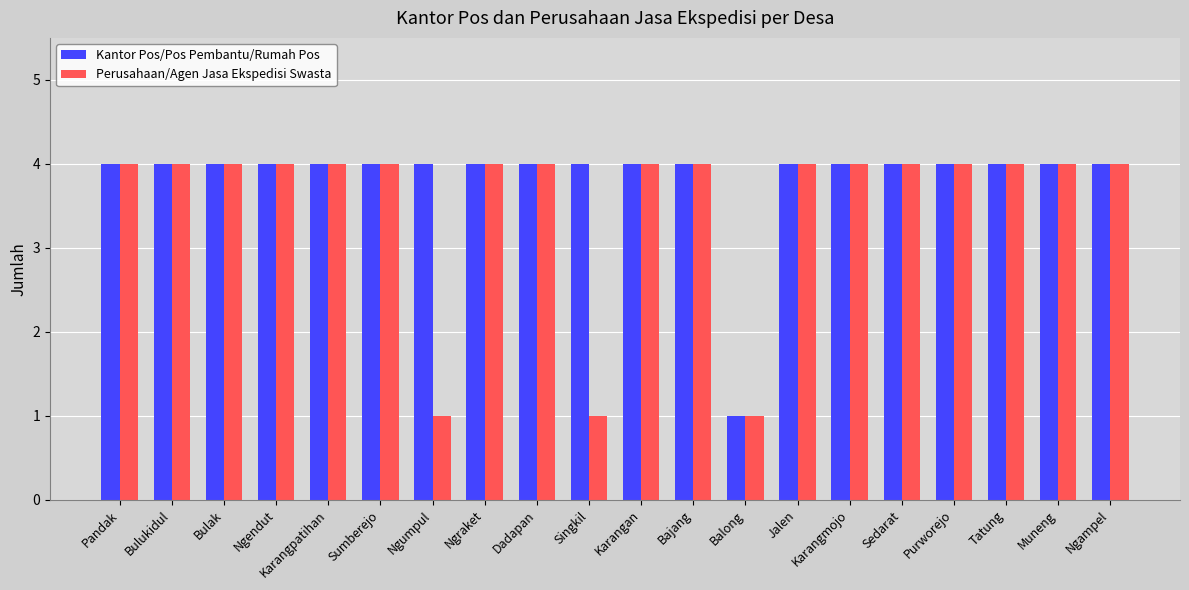

Are the bars grouped side by side (vs. stacked)?

Yes